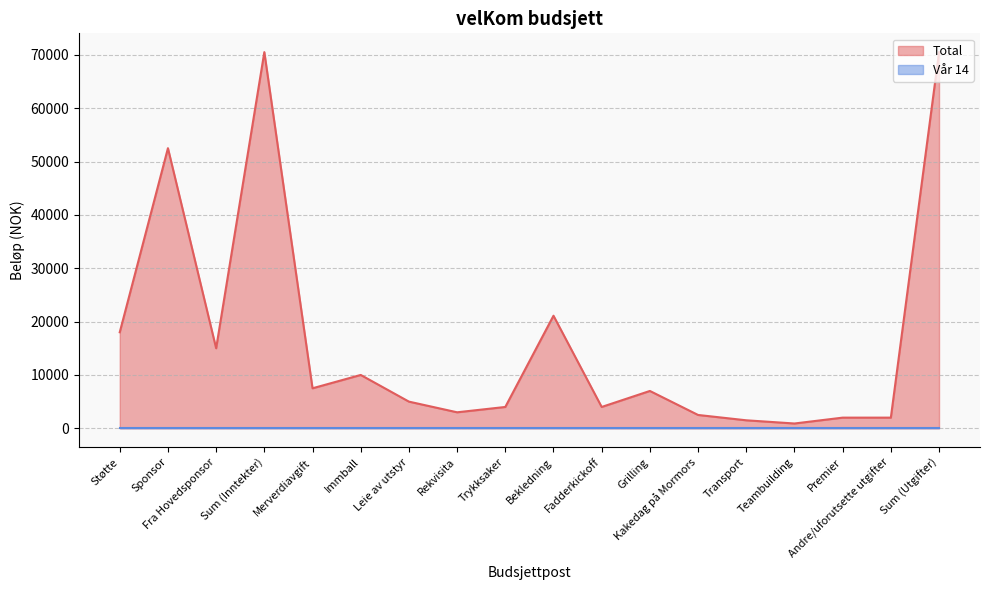

What position from the right is Fadderkickoff?

8